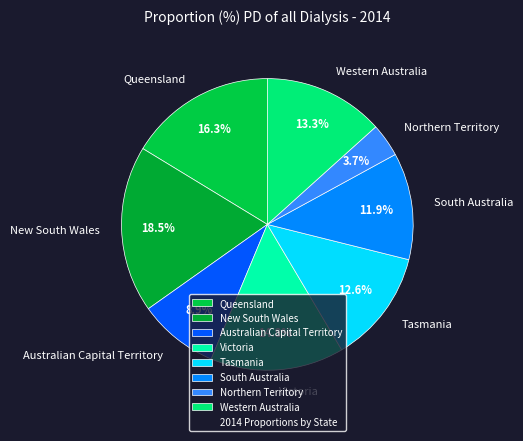

Rank the categories by value from lowest to highest.

Northern Territory, Australian Capital Territory, South Australia, Tasmania, Western Australia, Victoria, Queensland, New South Wales